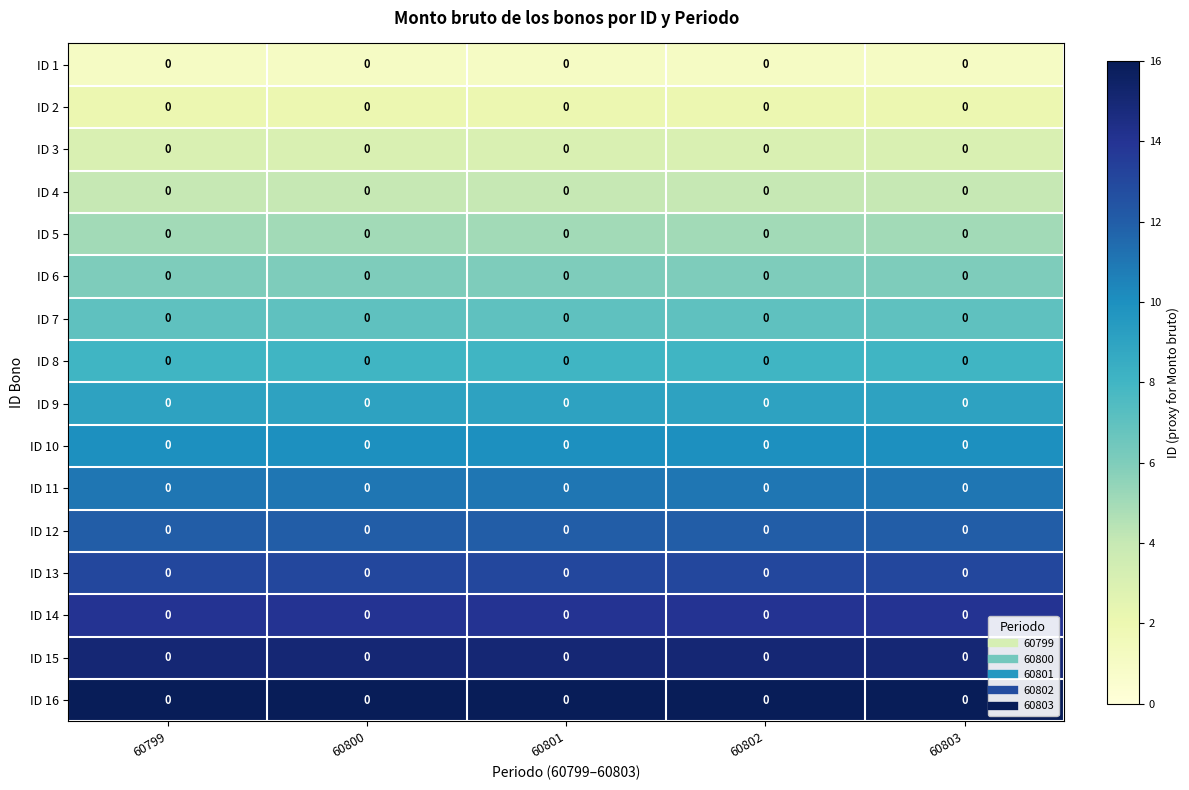

Count the number of data series in this chart.

16